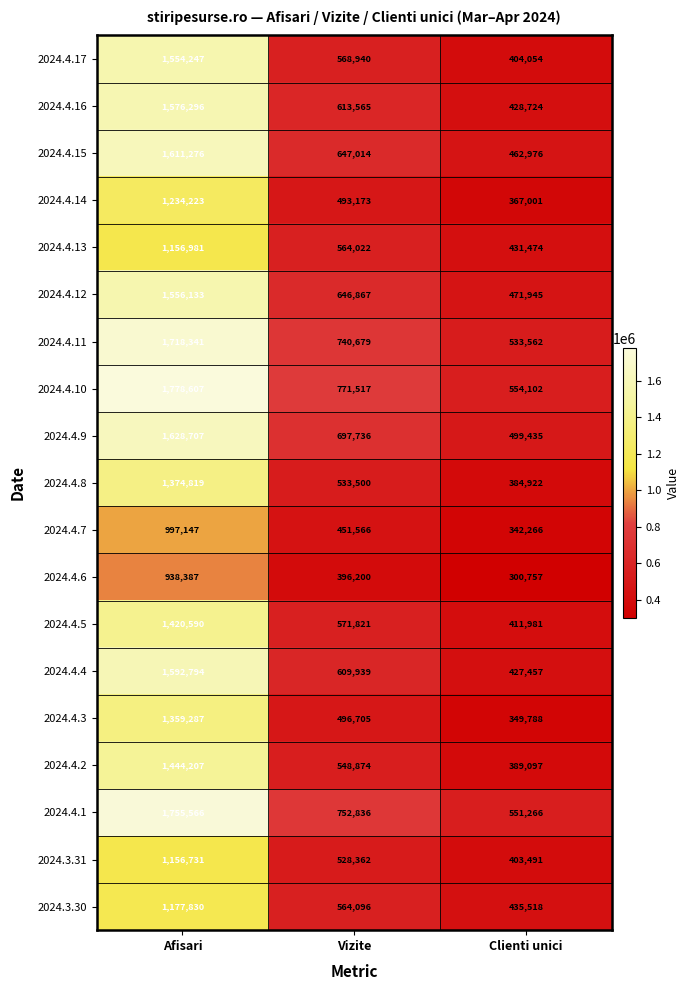

What is the sum of the 2024.4.13 values at Vizite and Clienti unici?

995496